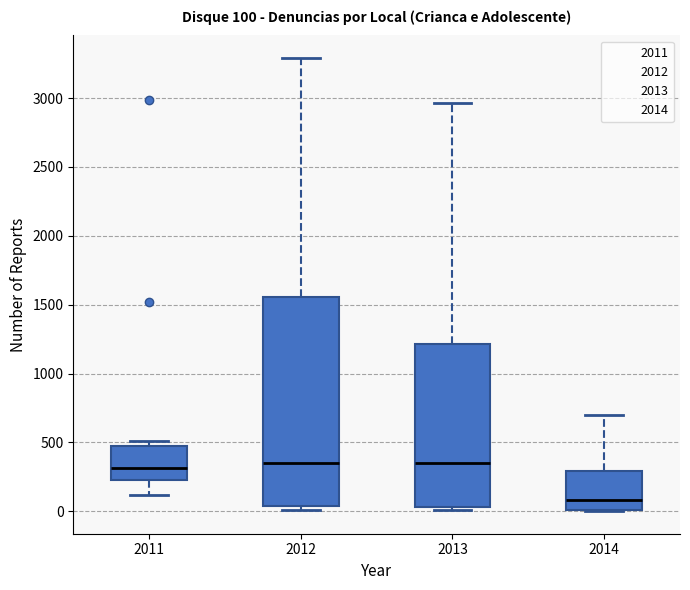

Which box's median line is the lowest?

2014